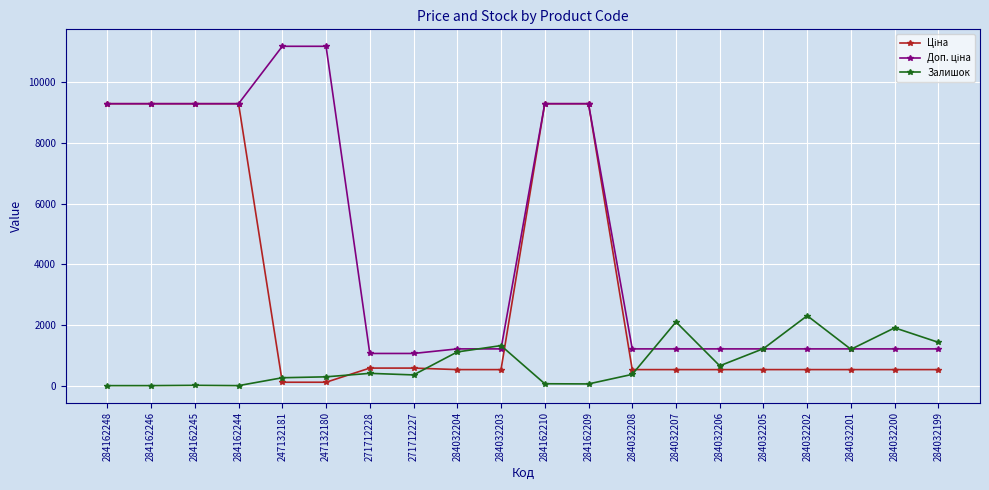

What is the difference between the highest and lowest values at 271712227?

707.0